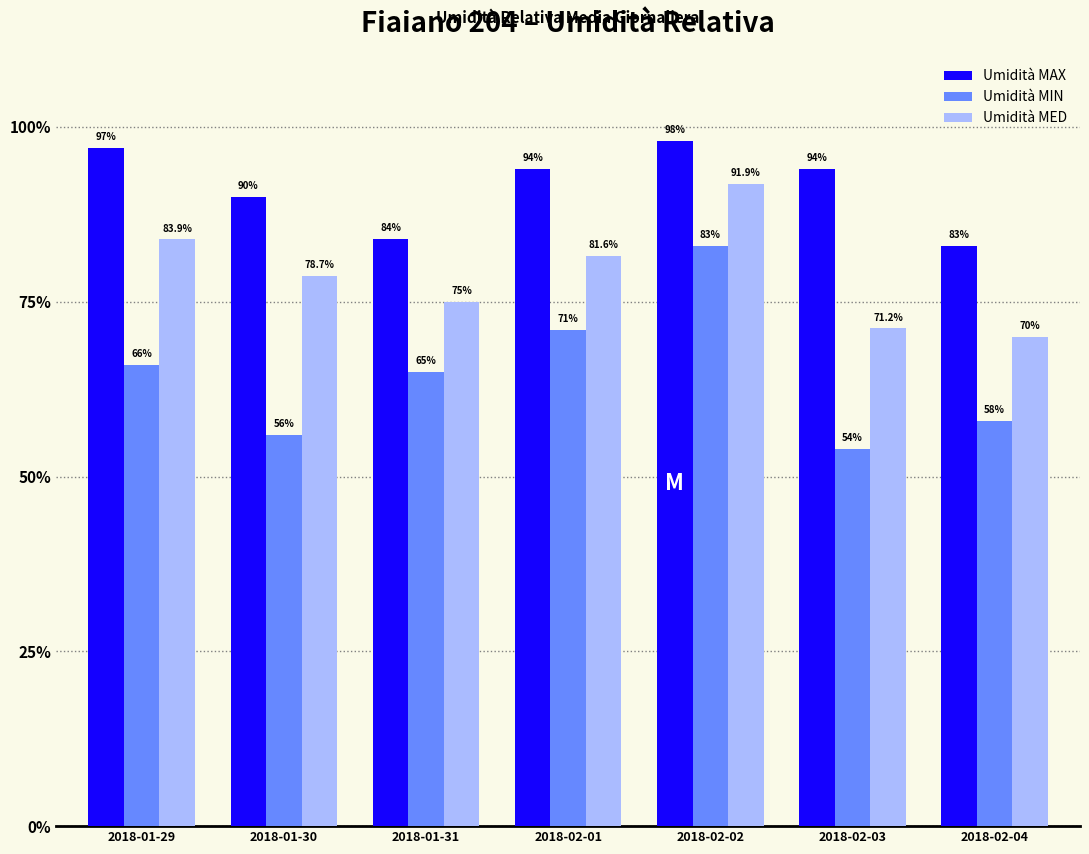

True or false: Umidità MED has a value of 91.9 at 2018-02-02.

True